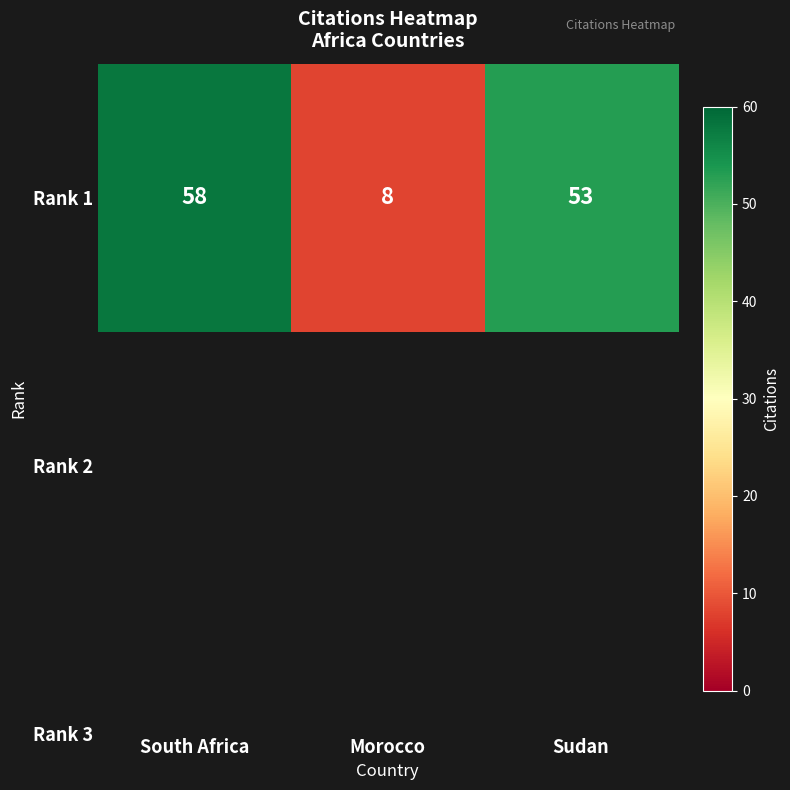

What is the change in value from Morocco to Sudan?

+45